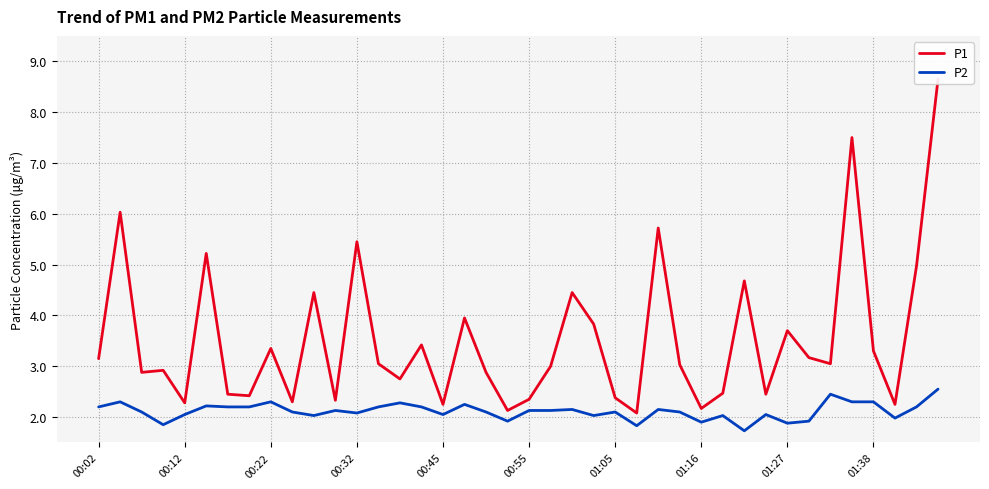

The P2 series shows 1.1 at 00:45. True or false?

False